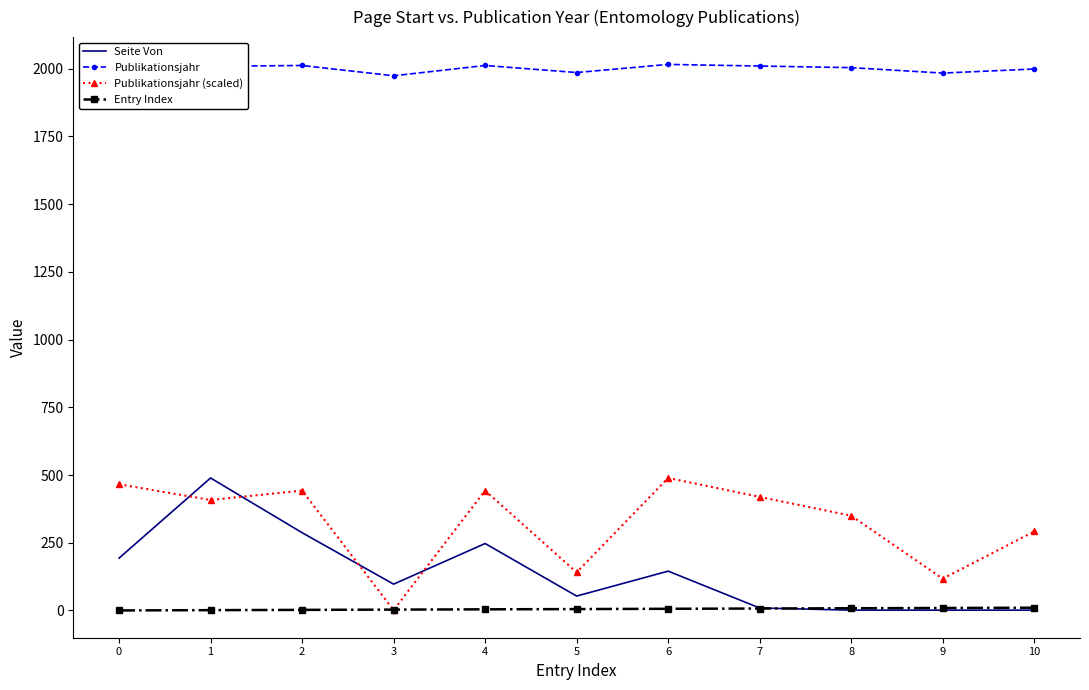

Between 6 and 10, which series saw the biggest shift?

Publikationsjahr (scaled)